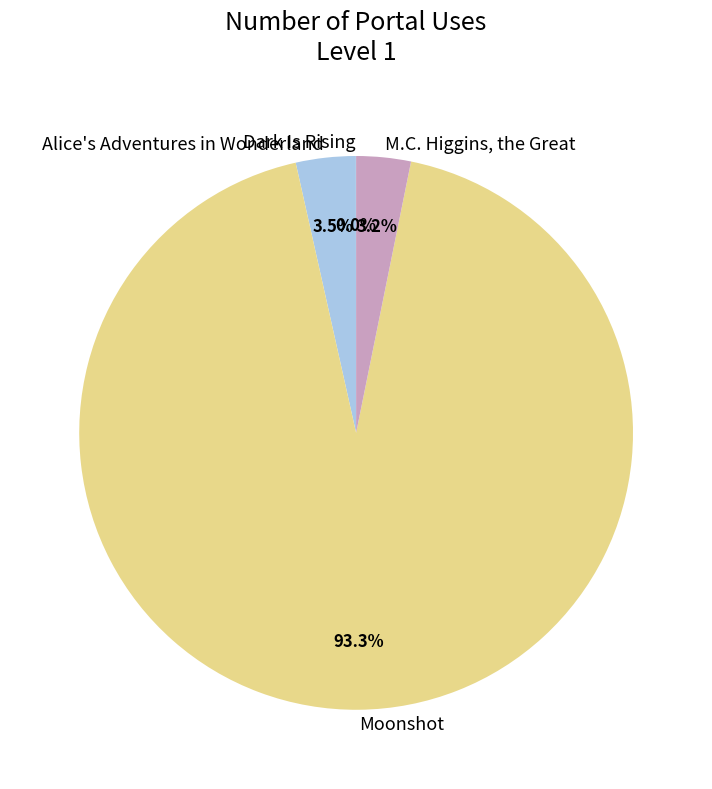

What is the largest slice in the pie chart?

Moonshot